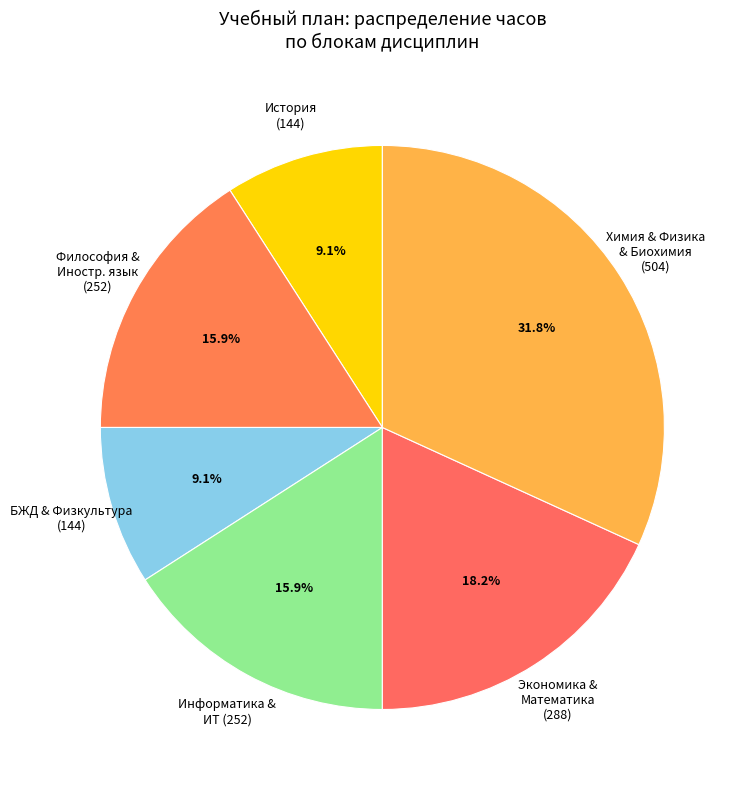

Which slice is the largest?

Химия & Физика & Биохимия (504)